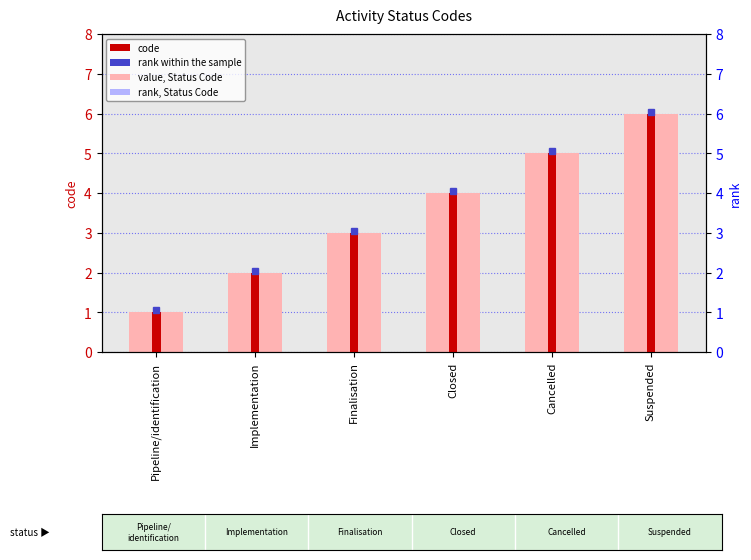

What is the label of the 4th bar from the left?

Closed